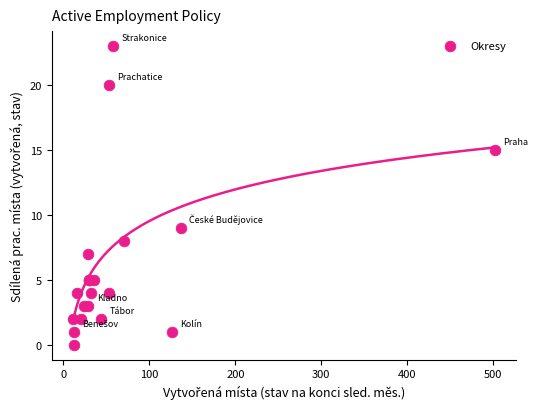

What Y value in the scatter plot is closest to 11?

9